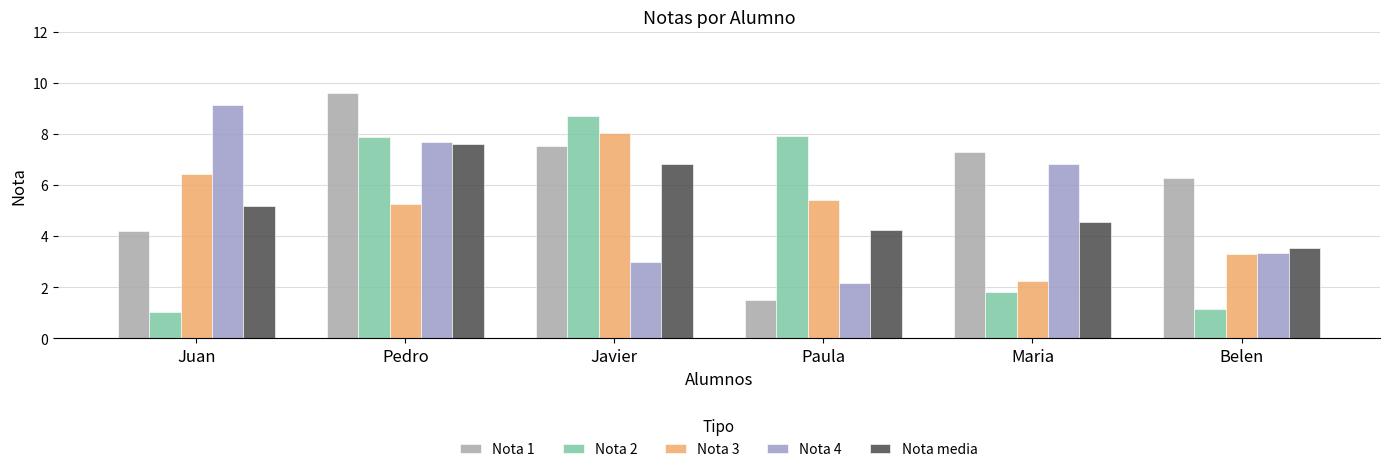

At which label does Nota media first exceed 5?

Juan